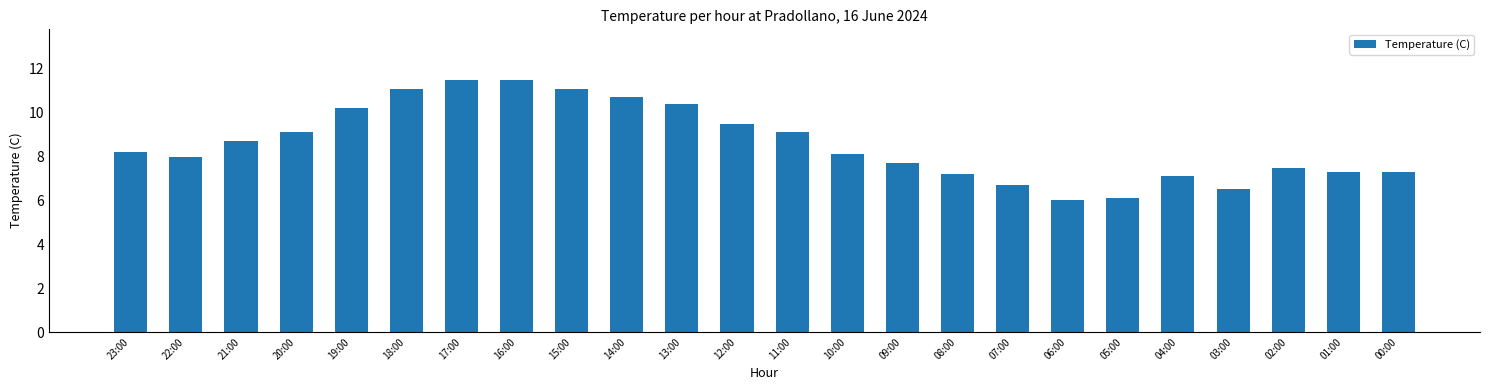

True or false: the data shows 1.7 at 03:00.

False